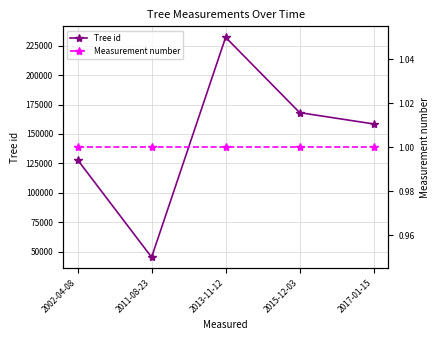

Does the chart have visible grid lines?

Yes